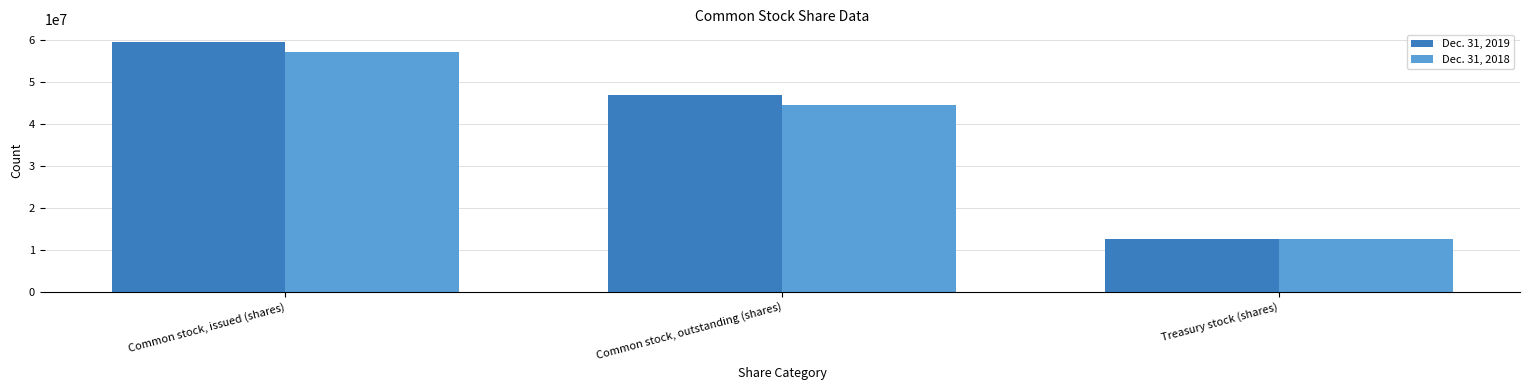

The value of Dec. 31, 2019 at Treasury stock (shares) is 18219742. True or false?

False